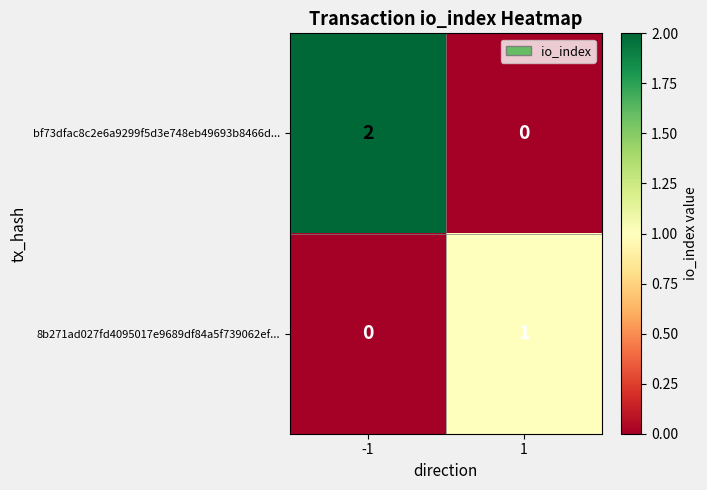

What is the difference between the highest and lowest values at -1?

2